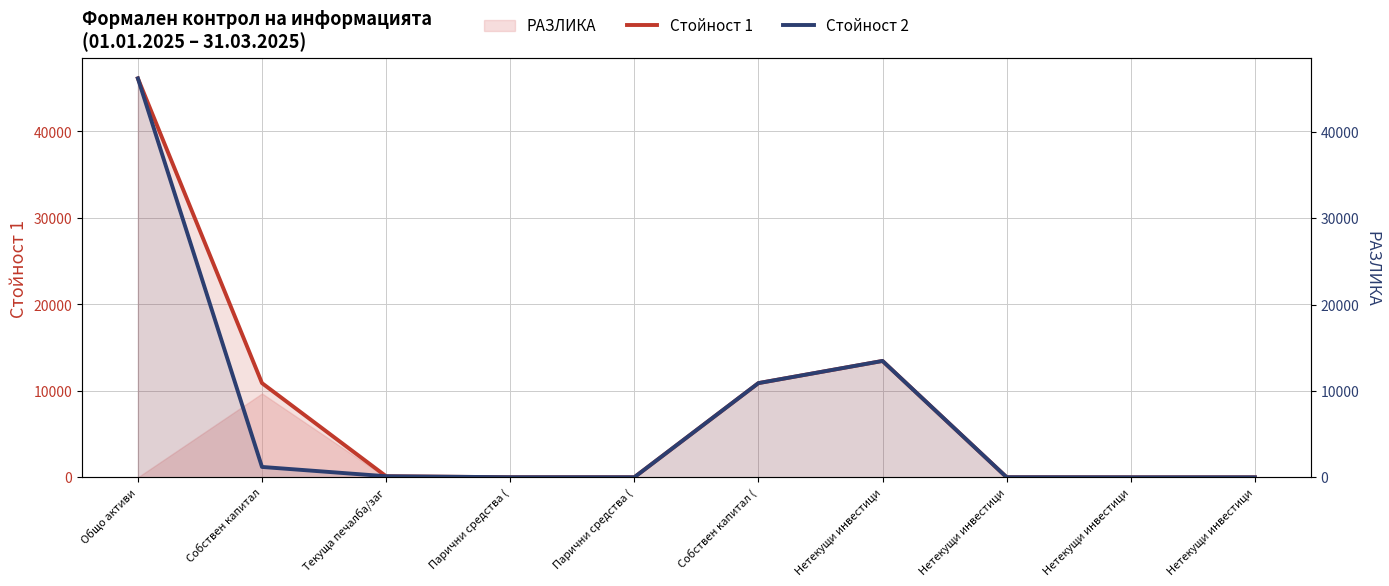

Which series has the largest range (max minus min)?

Стойност 1